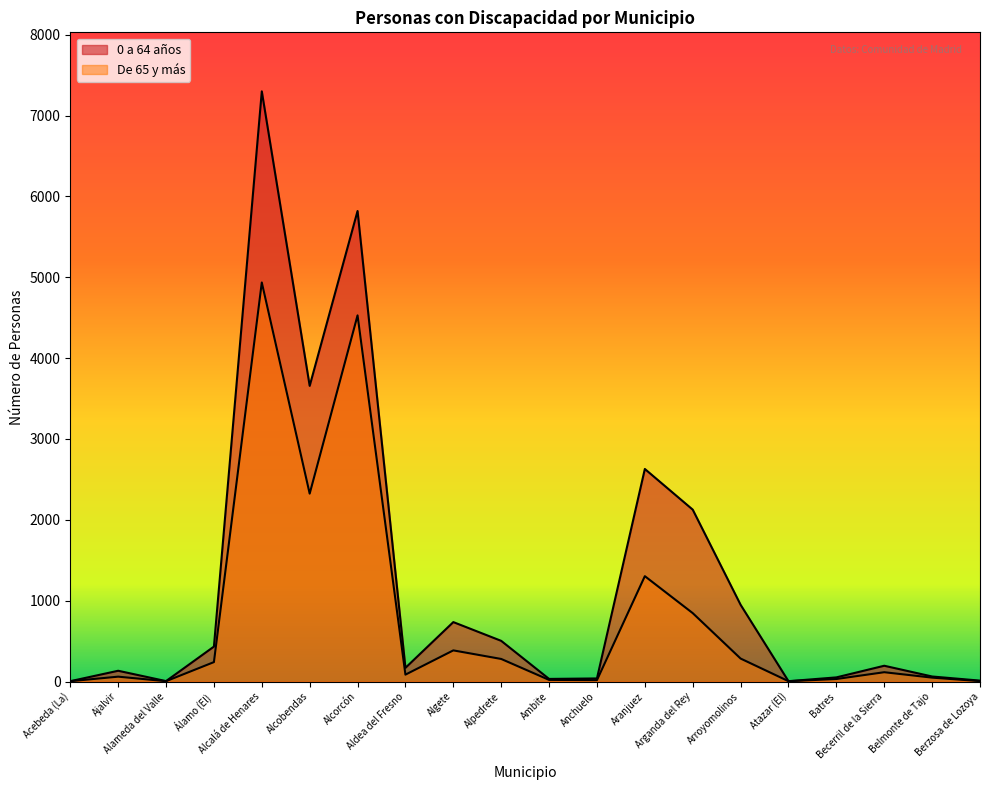

What is the sum of all 0 a 64 años values?

24855